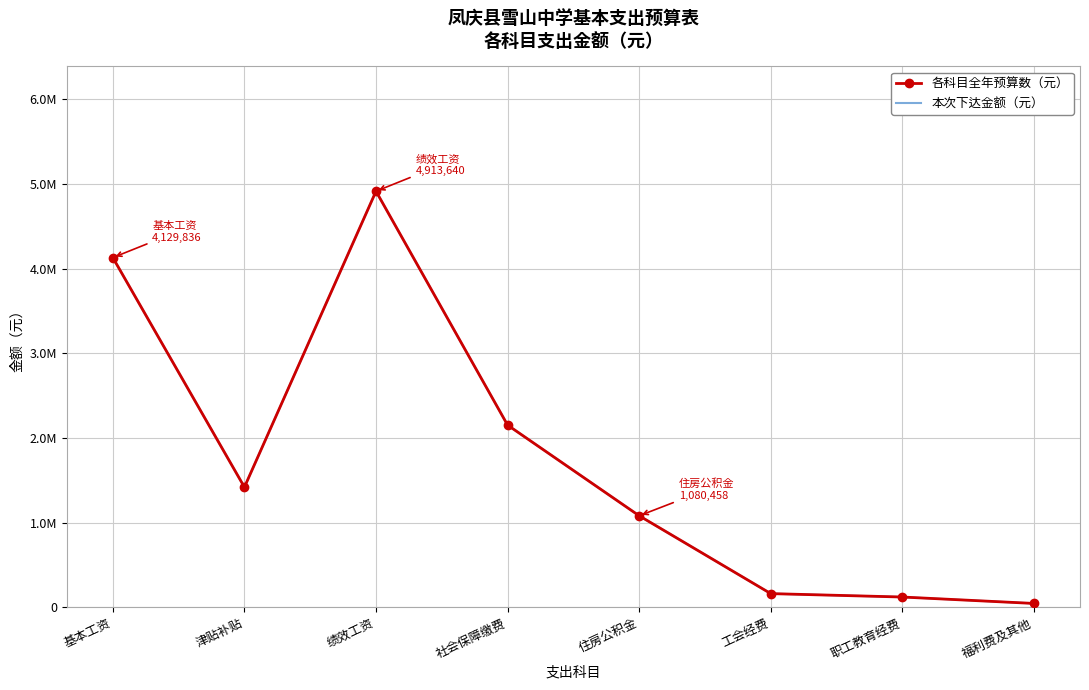

True or false: 各科目全年预算数（元） has more than 0 points higher than both neighbors.

True